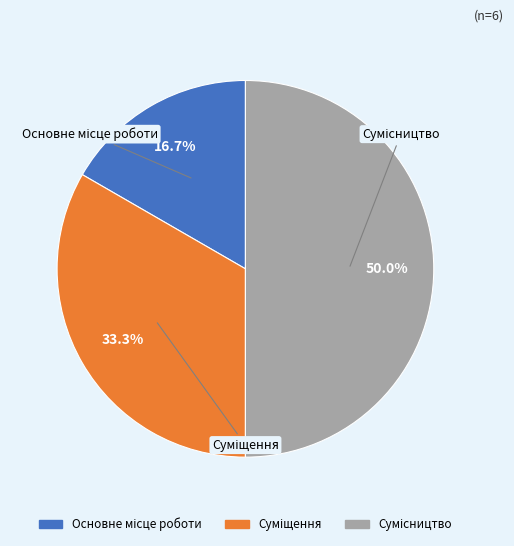

What percentage do Основне місце роботи and Суміщення together represent?

50.0%